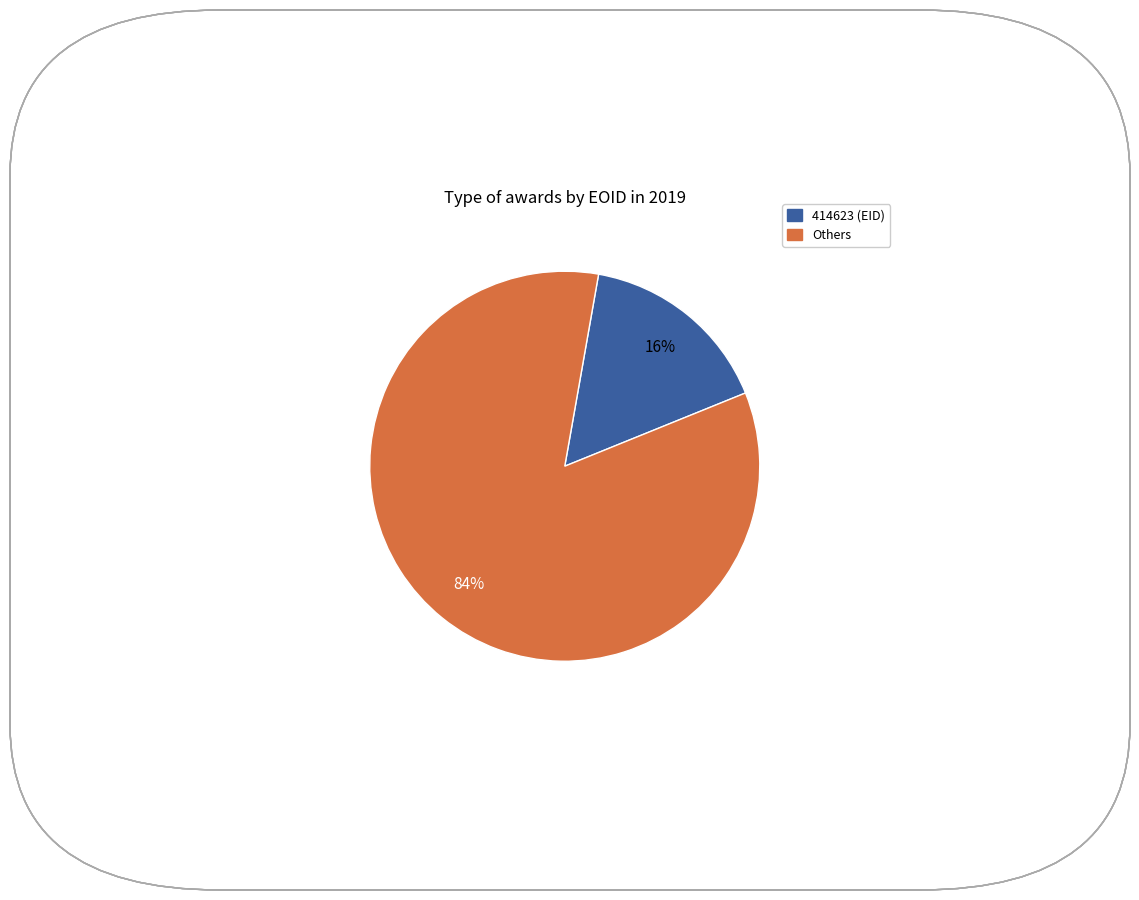

To the nearest percent, what is the difference between the largest and smallest slice percentages?

68%